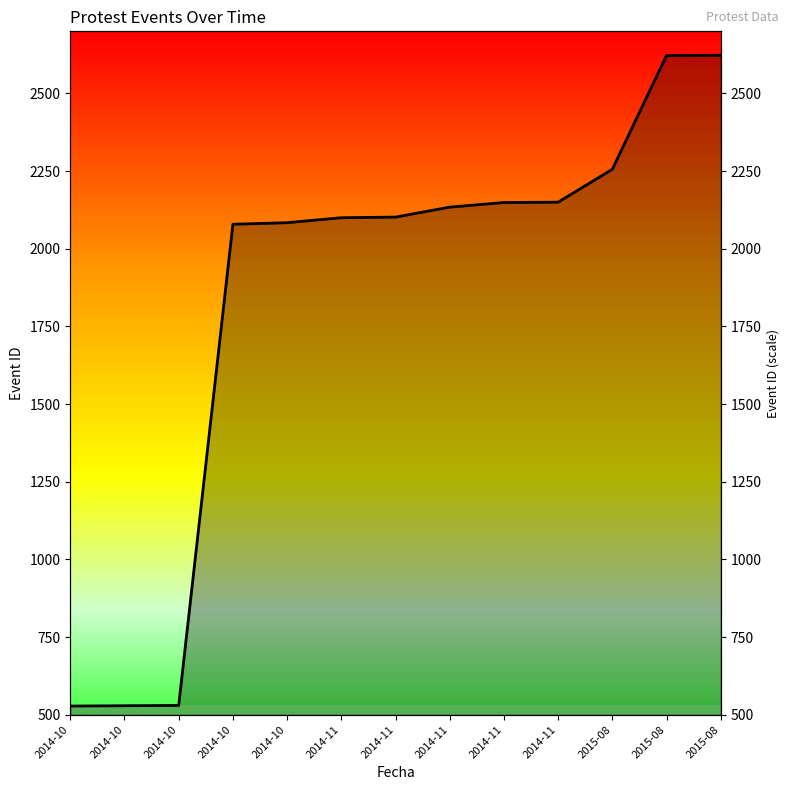

What is the label of the 10th point from the left?

2014-11